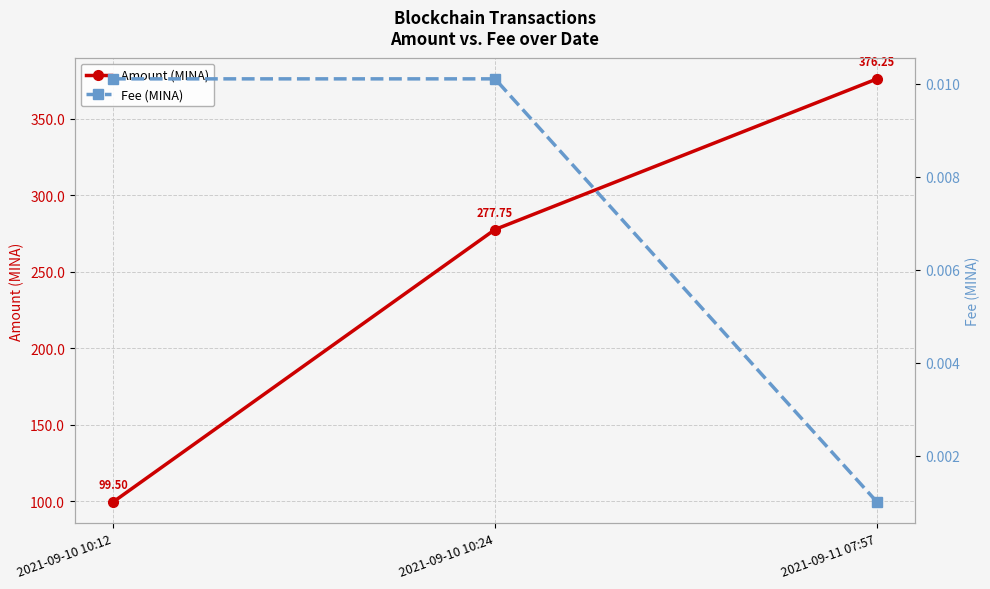

Reading left to right, list all the values displayed in this chart.

Amount (MINA): 99.5	277.8	376.2
Fee (MINA): 0.0	0.0	0.0